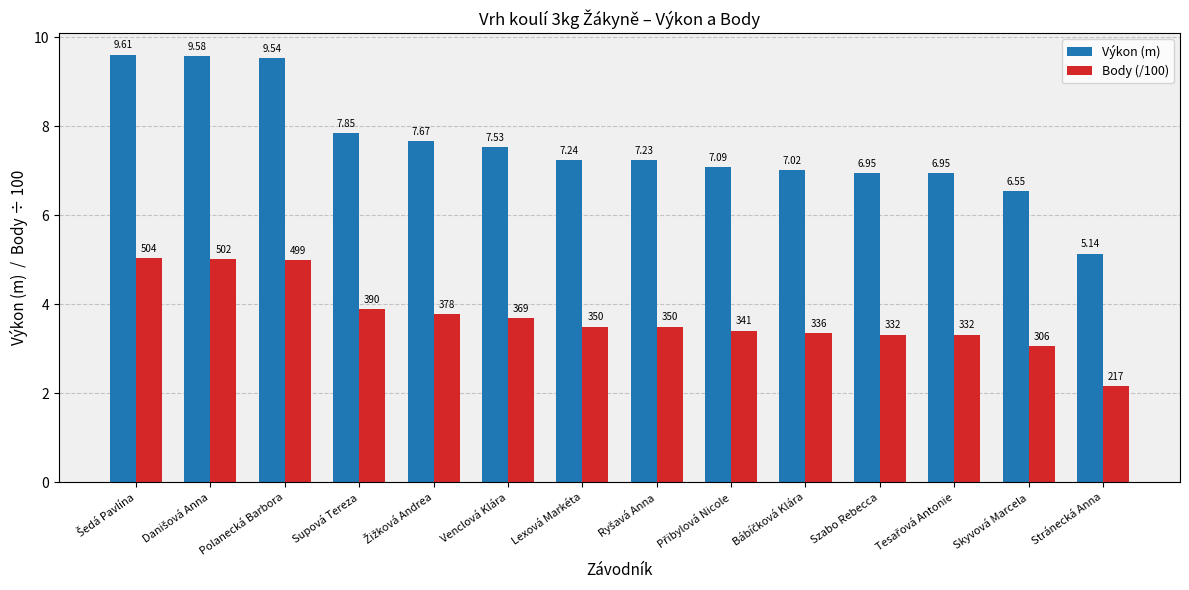

Which series has the widest spread of values?

Výkon (m)